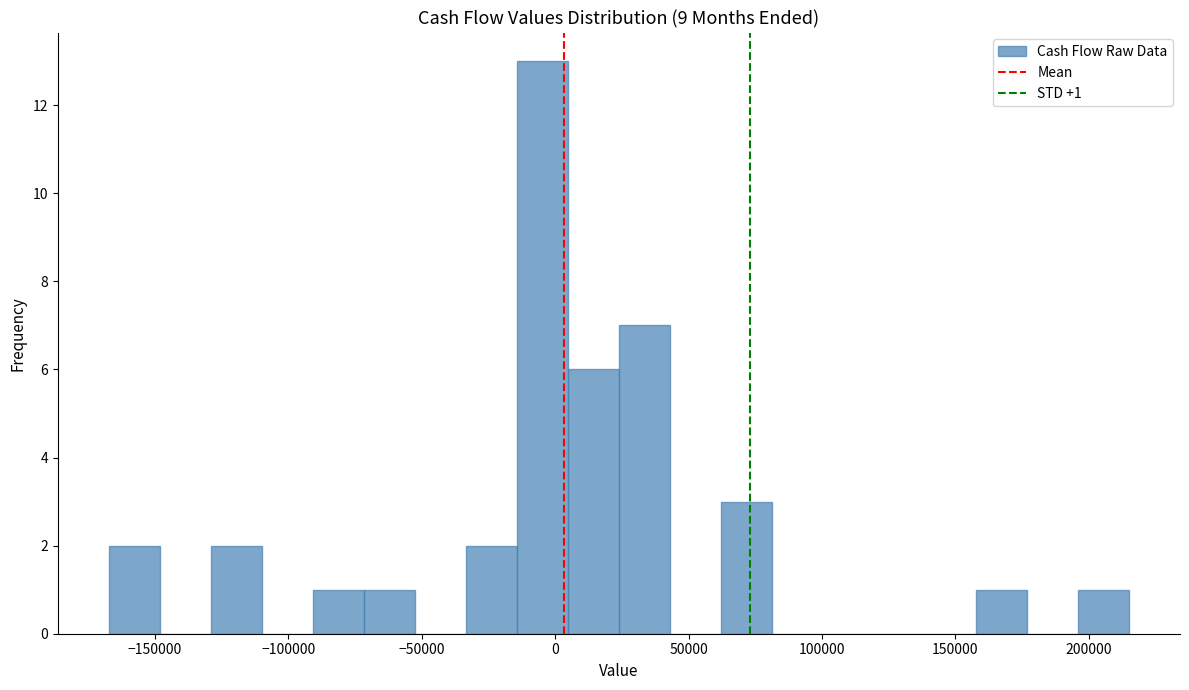

Around what value on the x-axis is the tallest bar? Give the approximate position of its centre, as read against the axis.

-5000